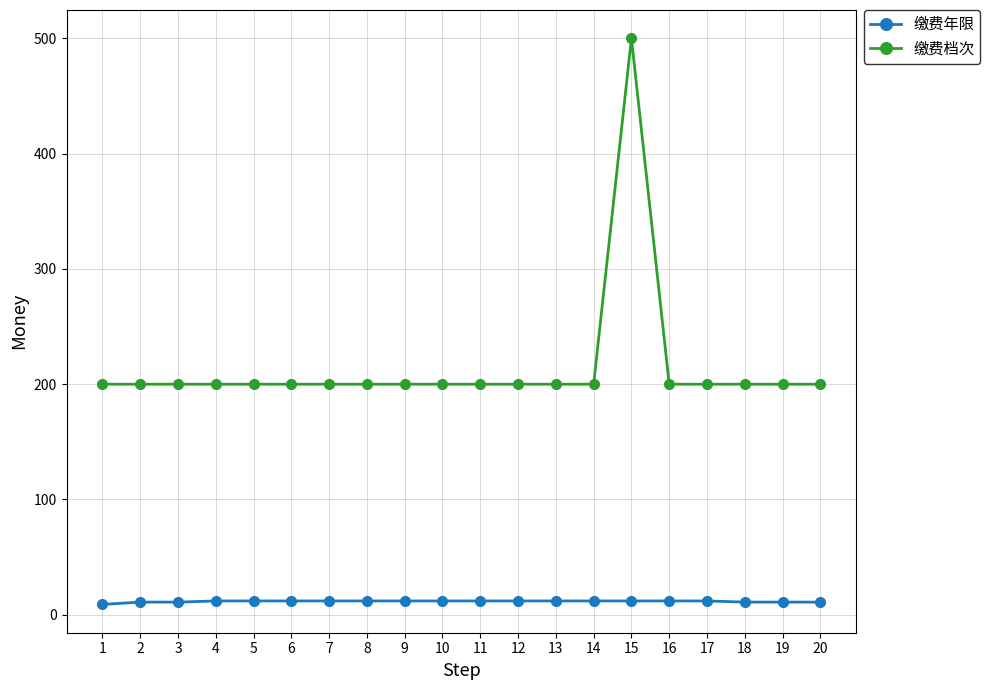

How many lines are shown in the chart?

2